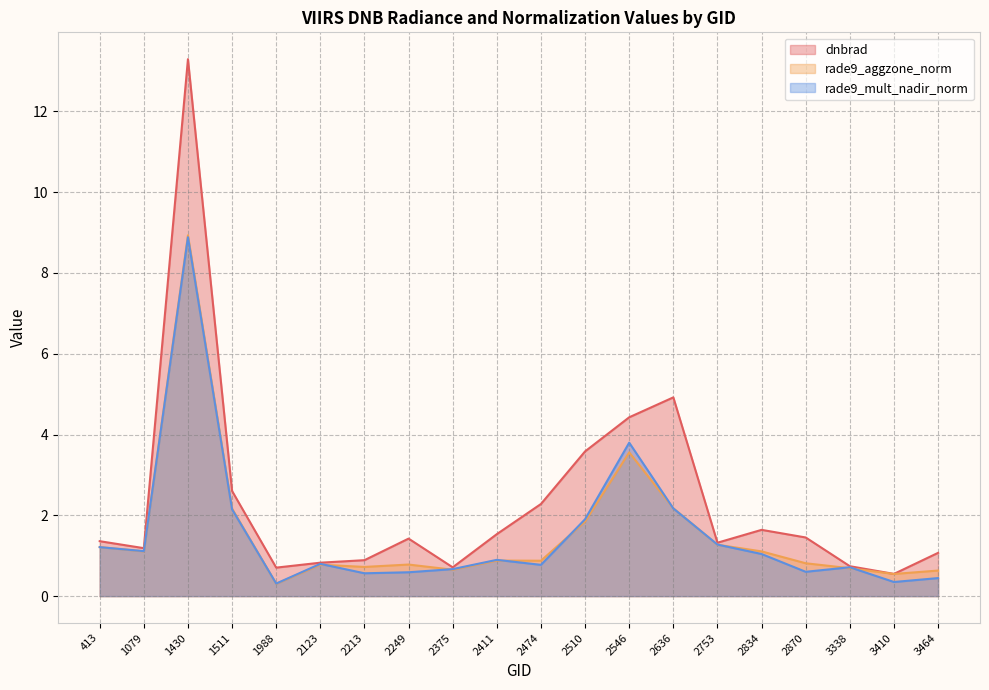

Where is the first local minimum for rade9_mult_nadir_norm?

1079